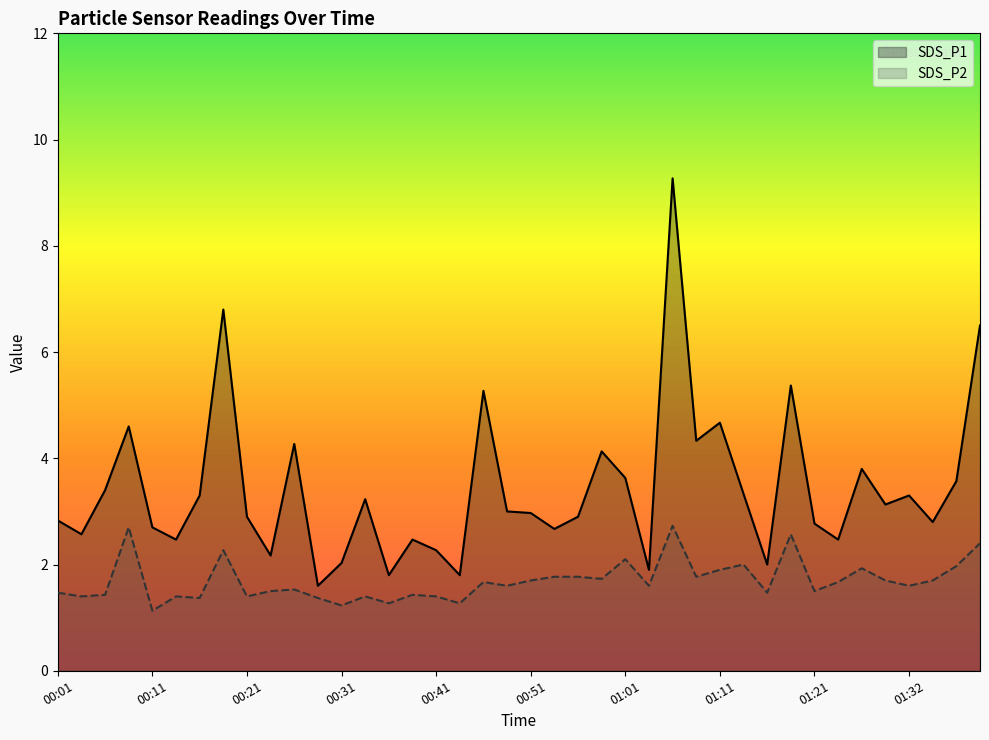

True or false: SDS_P2 has a value of 1.4 at 00:21.

True